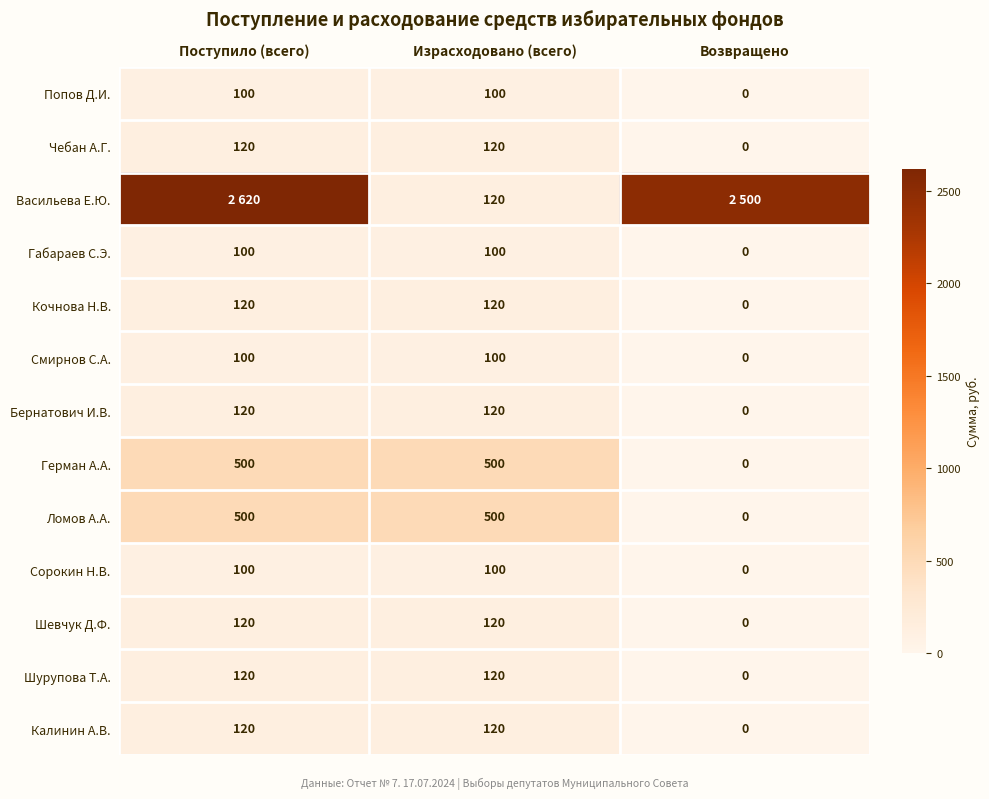

True or false: Габараев С.Э. has a value of 0 at Возвращено.

True